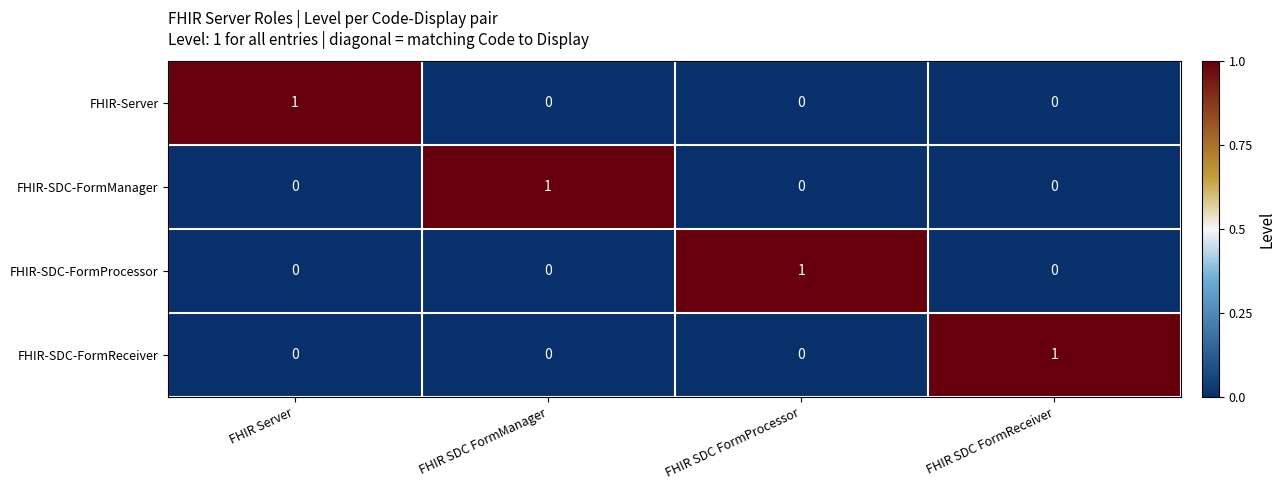

Is the value of FHIR-SDC-FormManager at FHIR Server greater than the value of FHIR-SDC-FormProcessor at FHIR SDC FormProcessor?

No